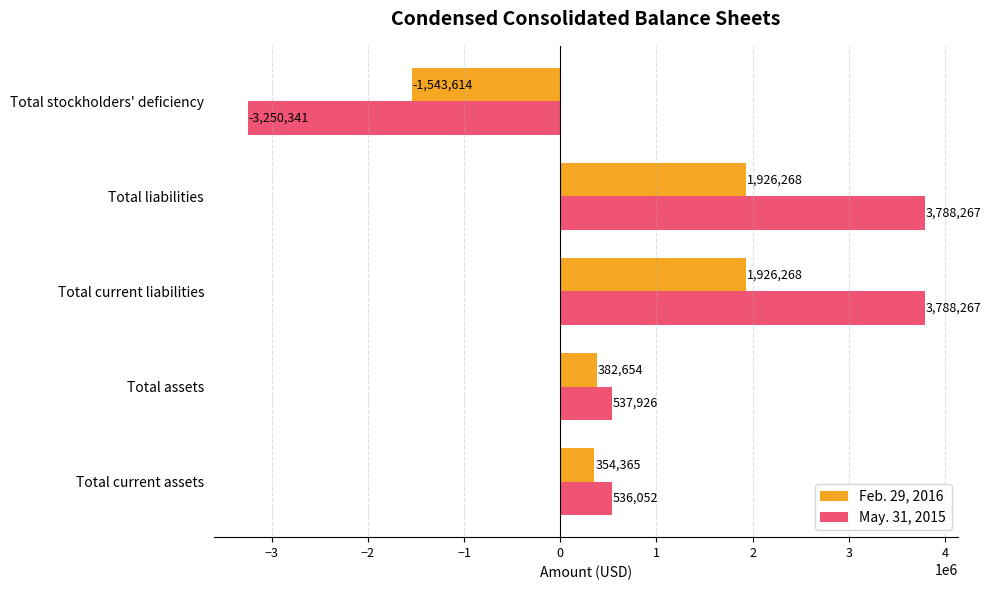

How many data points does each series have?

5